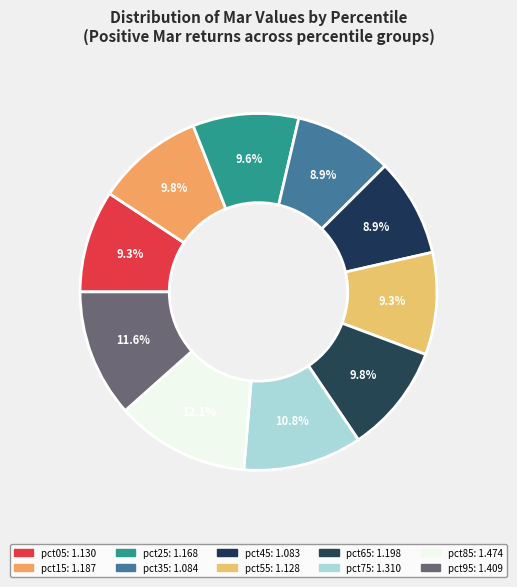

True or false: pct85 accounts for 12% of the total.

True